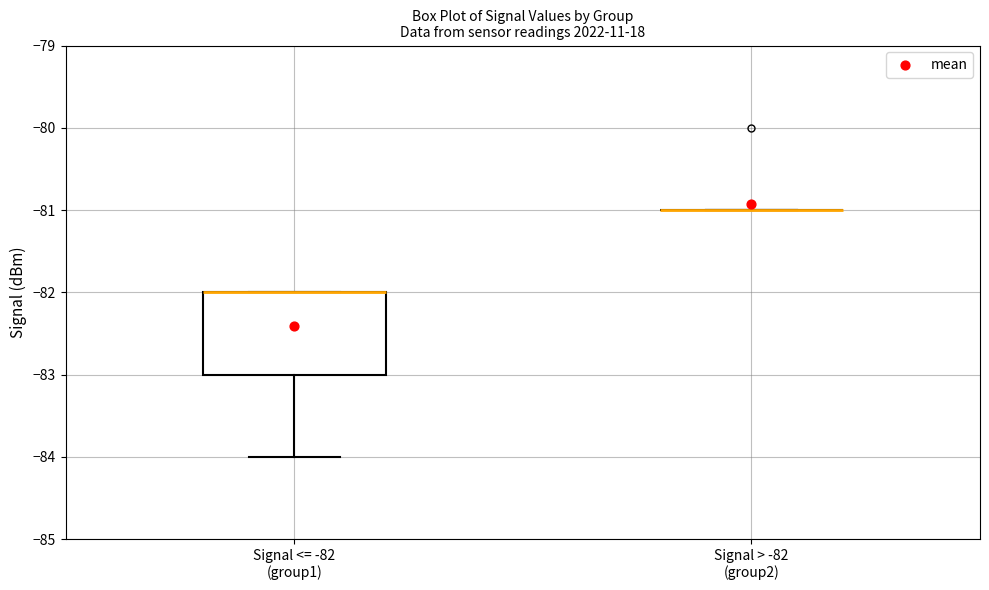

Reading left to right, transcribe this box plot: for each box, give where its median line is, the range the box spans, and where its two whiskers end, as read against the y-axis. The values are not printed on the chart, so give them approximately, as read against the axis.

Signal <= -82 (group1): median -82 (drawn on the box's upper edge), box -83 to -82, whiskers -84 to -82
Signal > -82 (group2): box collapsed to a line at -81, whiskers -81 to -81